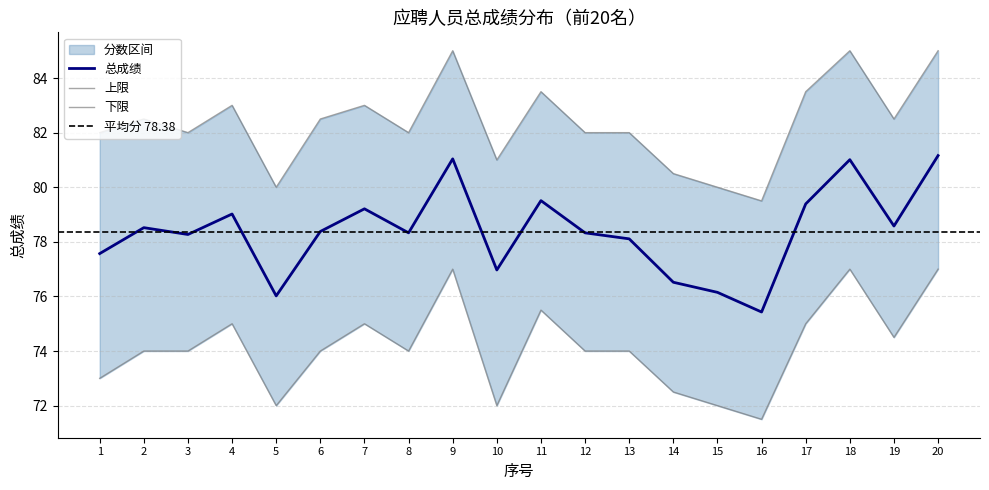

At how many categories does at least one series exceed 75?

20